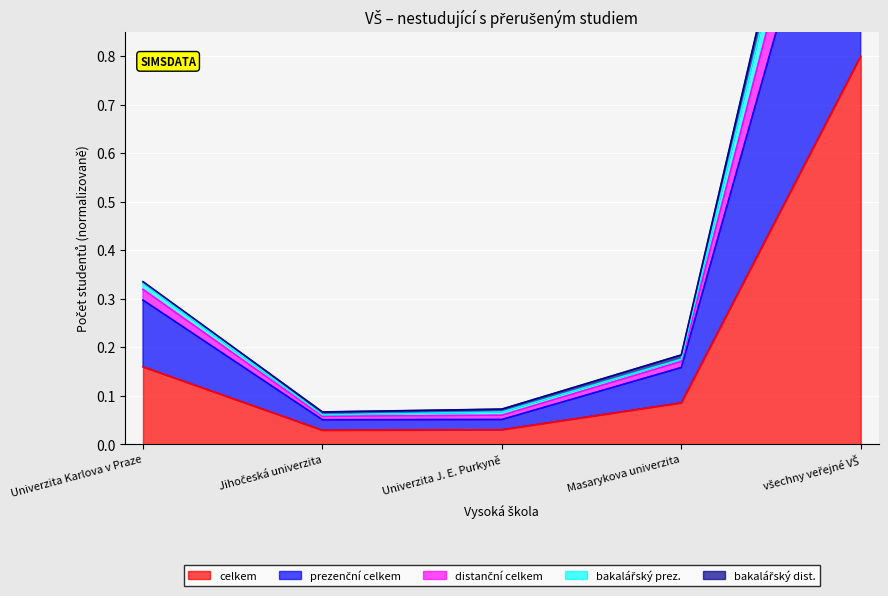

The celkem series shows 0.2 at Masarykova univerzita. True or false?

False